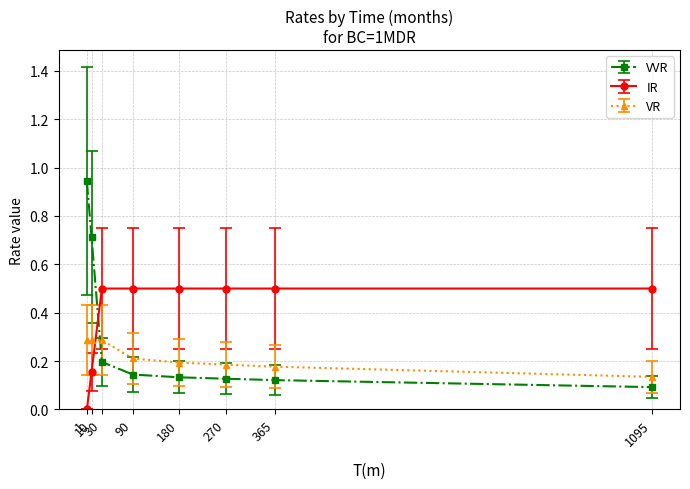

Rank the series by their average value, from highest to lowest.

IR, VVR, VR